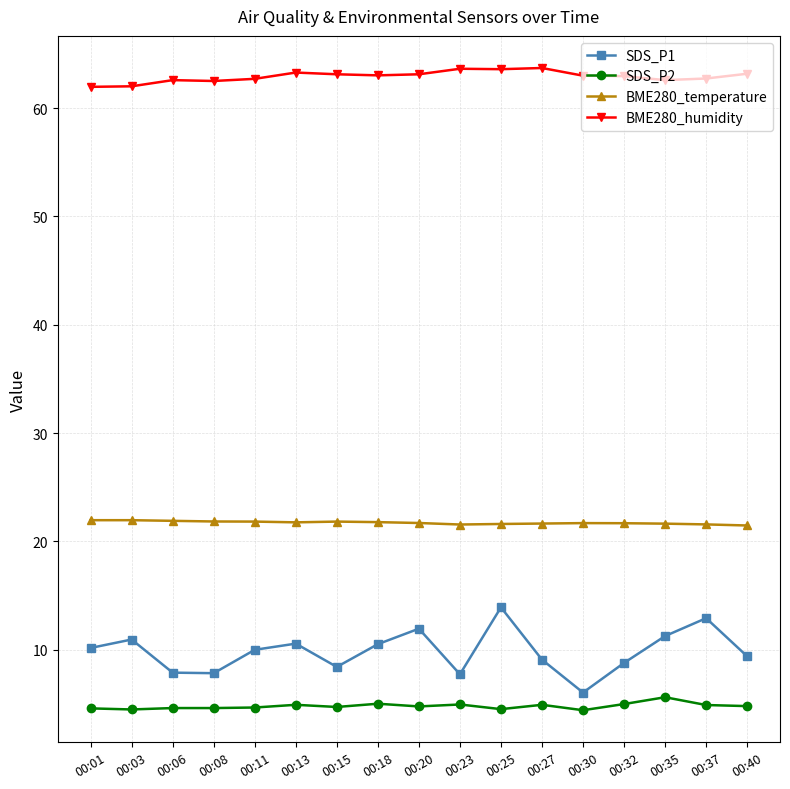

True or false: BME280_temperature has a value of 31.7 at 00:13.

False